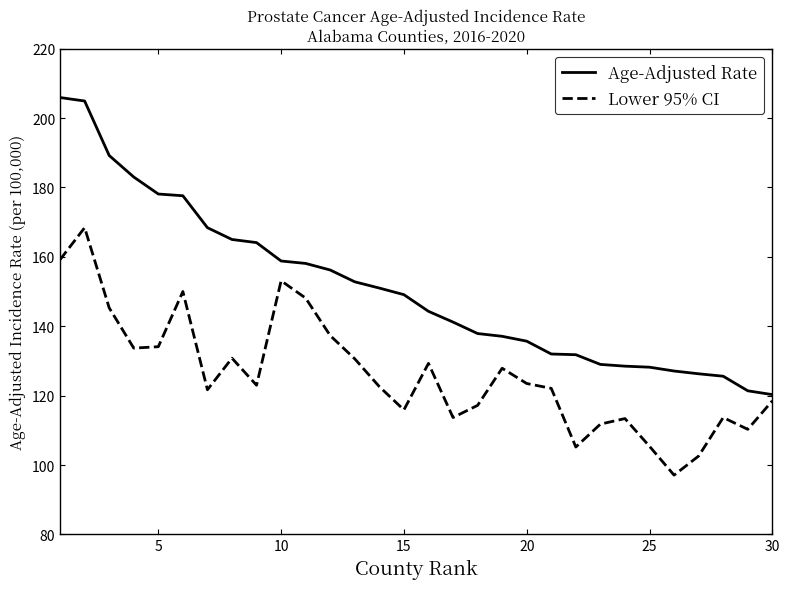

Which series has the largest range (max minus min)?

Age-Adjusted Rate